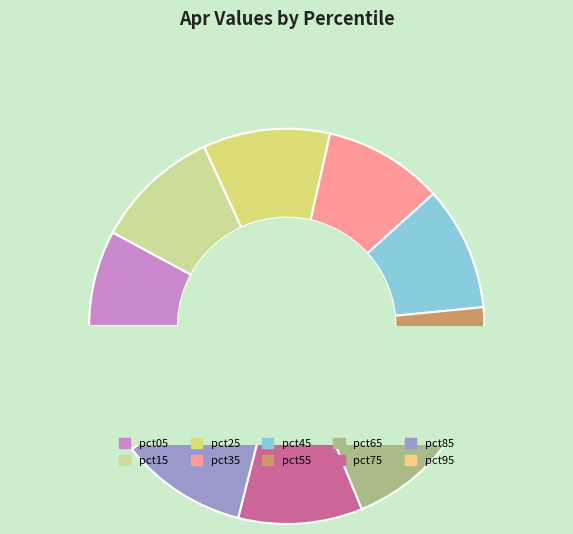

How many slices are in this pie chart?

10